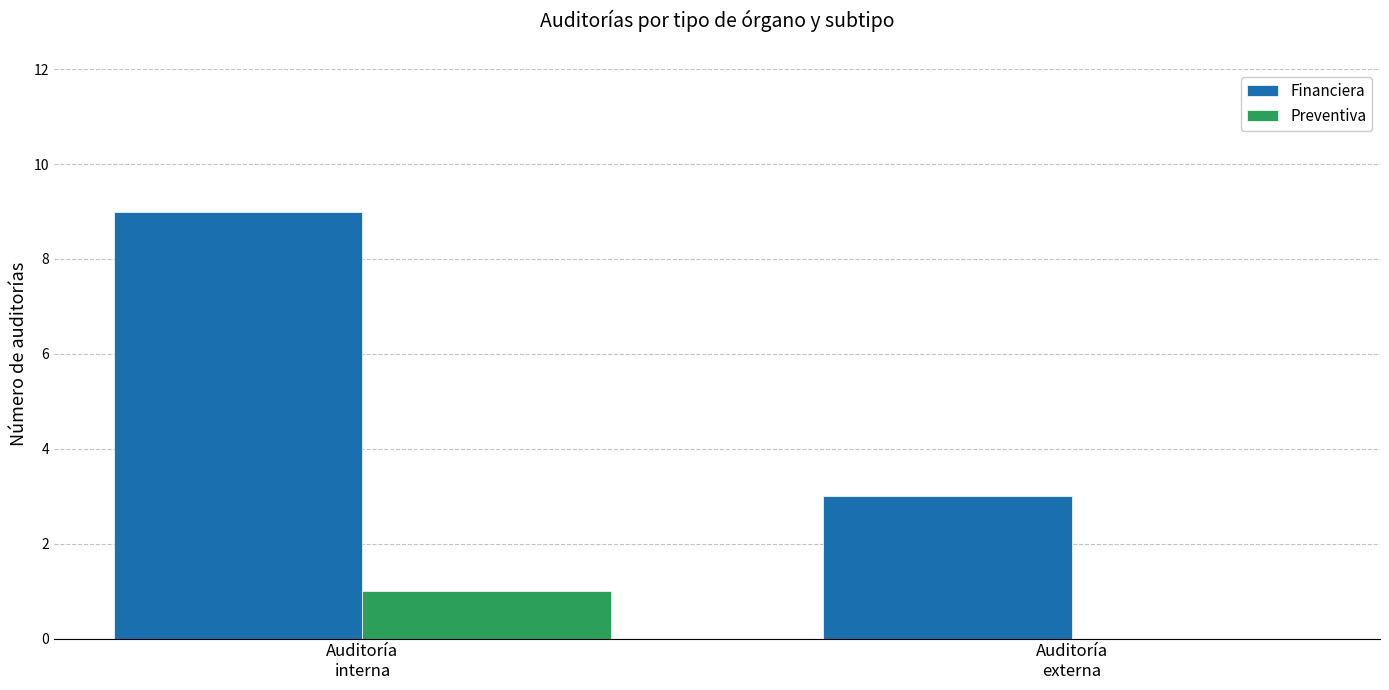

Which series has the largest total across all categories?

Financiera